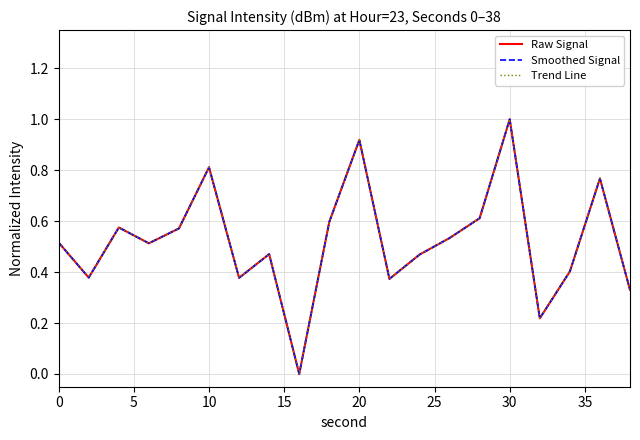

True or false: Smoothed Signal and Raw Signal intersect in this chart.

False